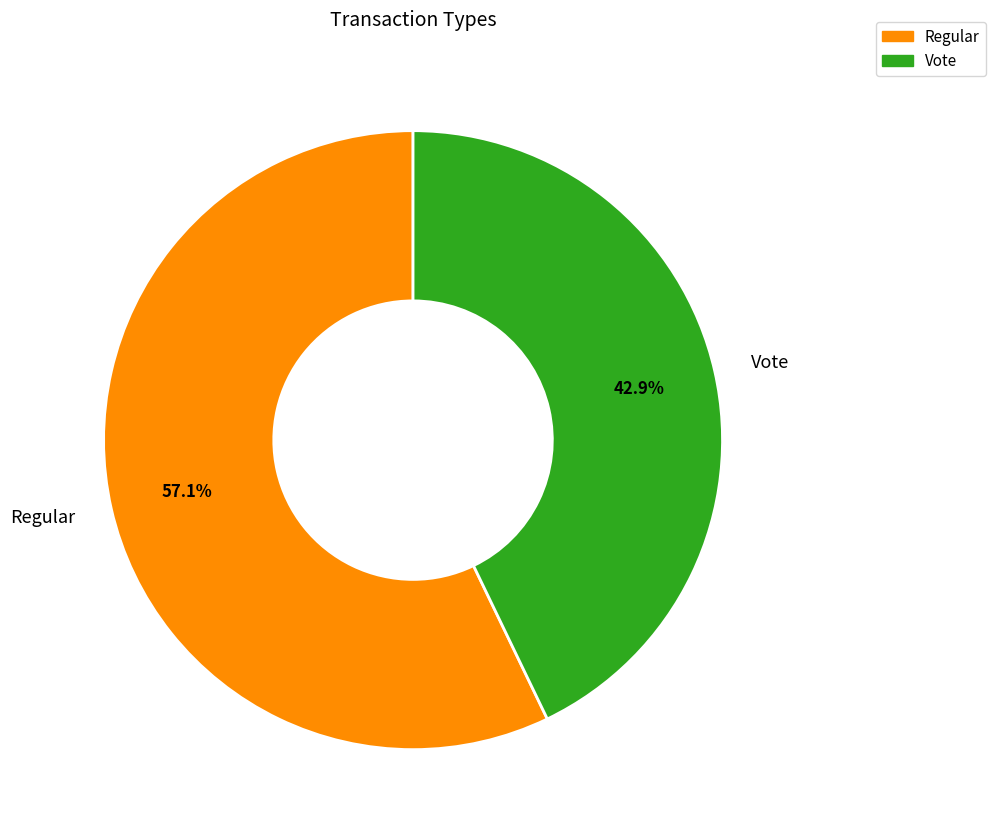

What is the ratio of the value at Regular to the value at Vote?

1.3